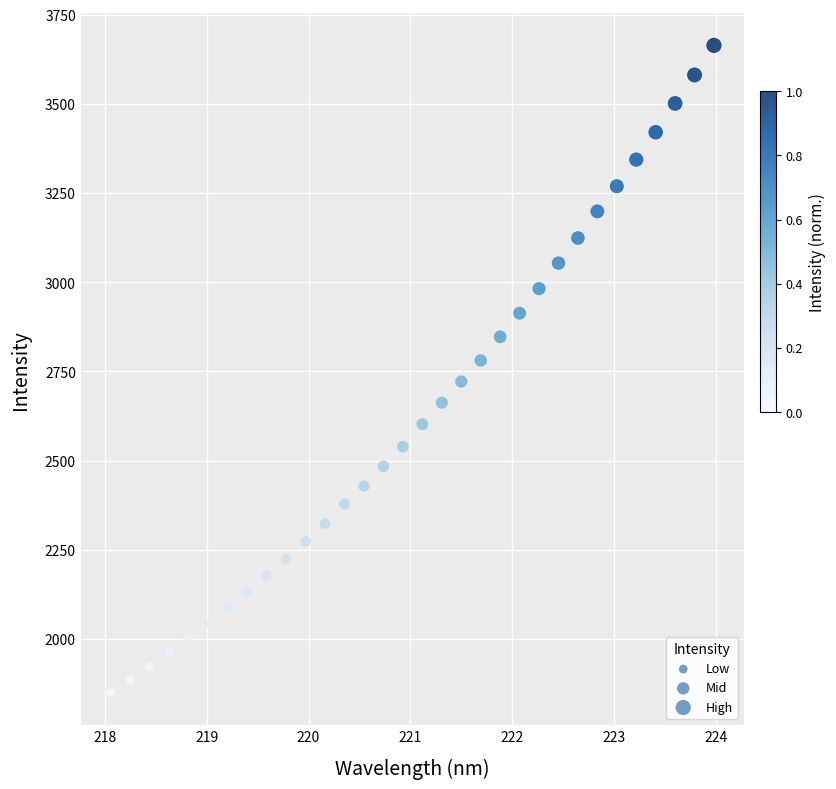

What is the range of X values (max minus min)?

5.9